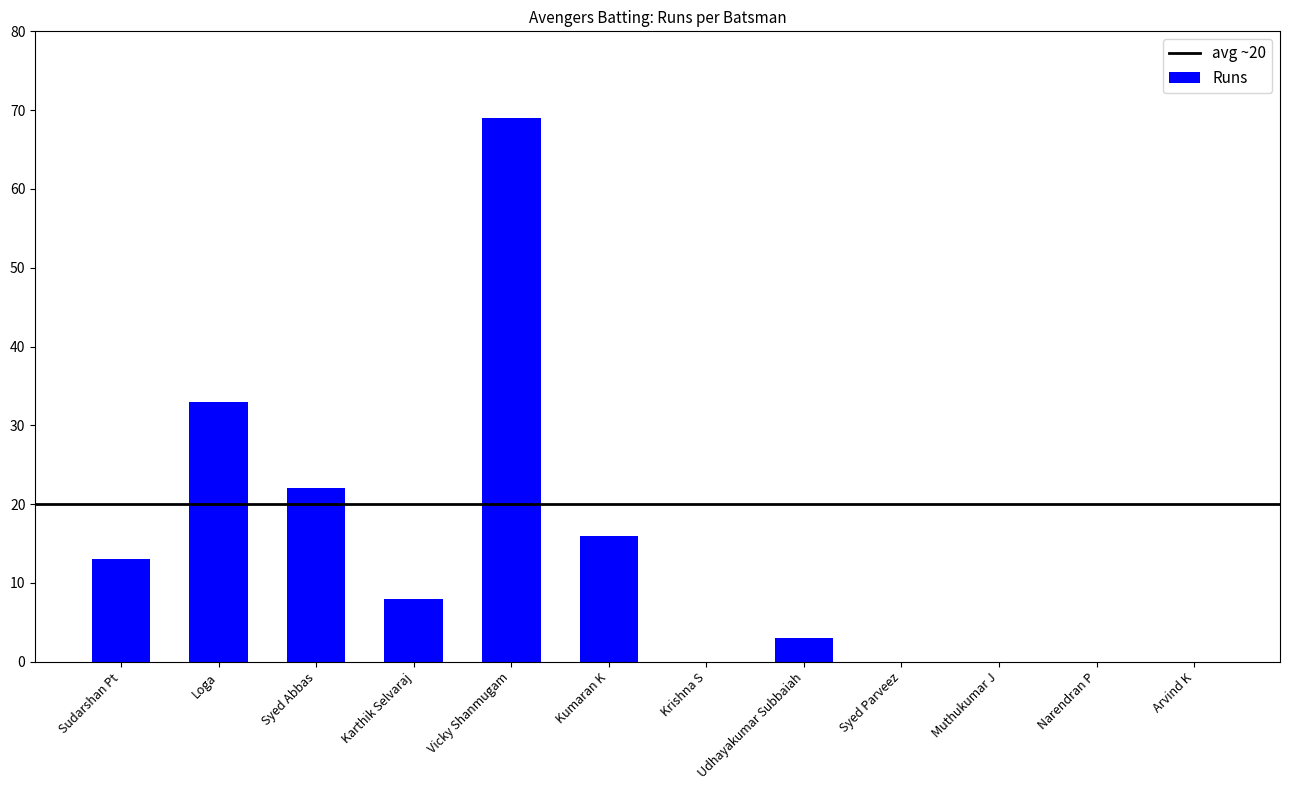

Which has a higher value, Karthik Selvaraj or Loga?

Loga